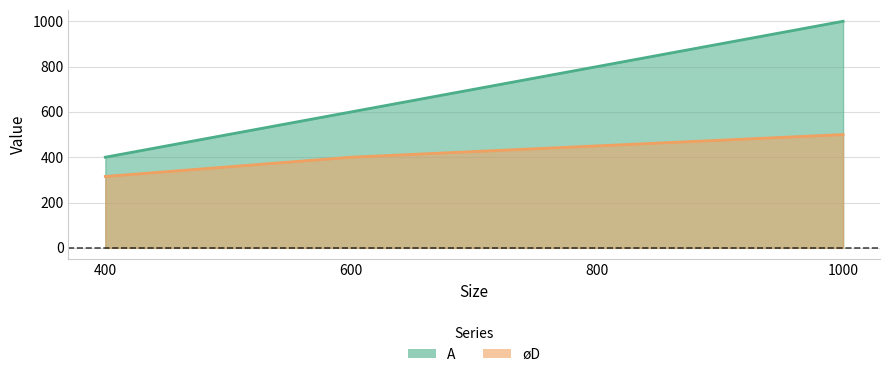

Rank the series by their maximum value, from lowest to highest.

øD, A